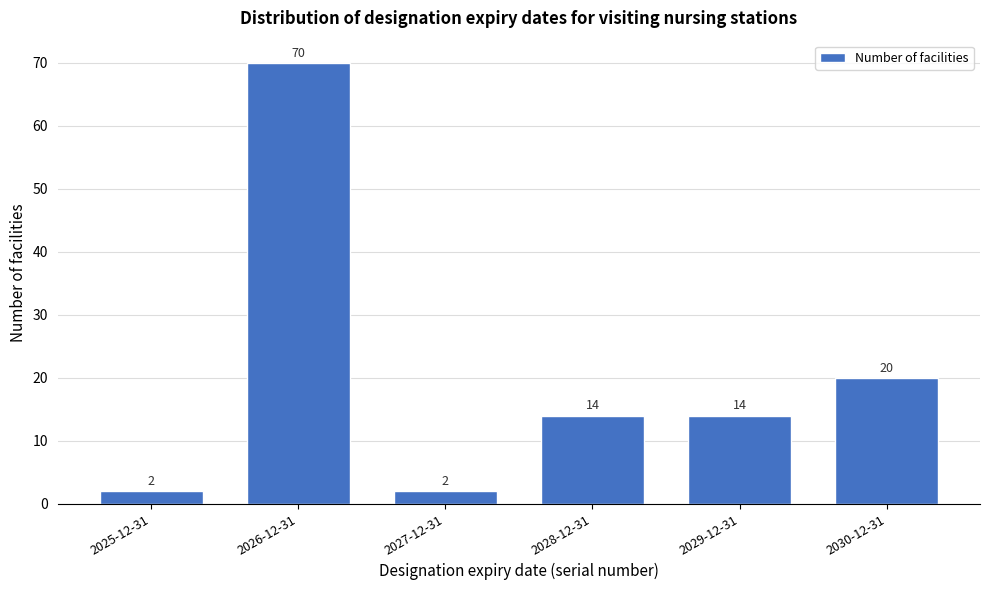

Reading left to right, extract all data points from this chart.

2	70	2	14	14	20